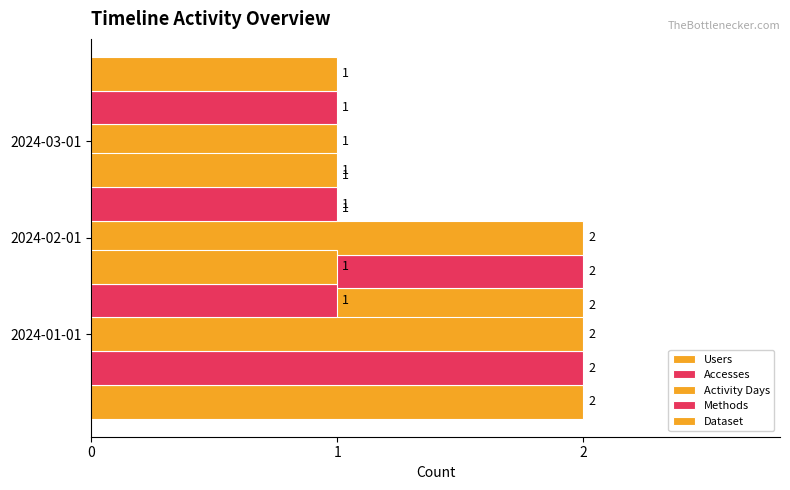

What is the minimum value for Methods?

0.3